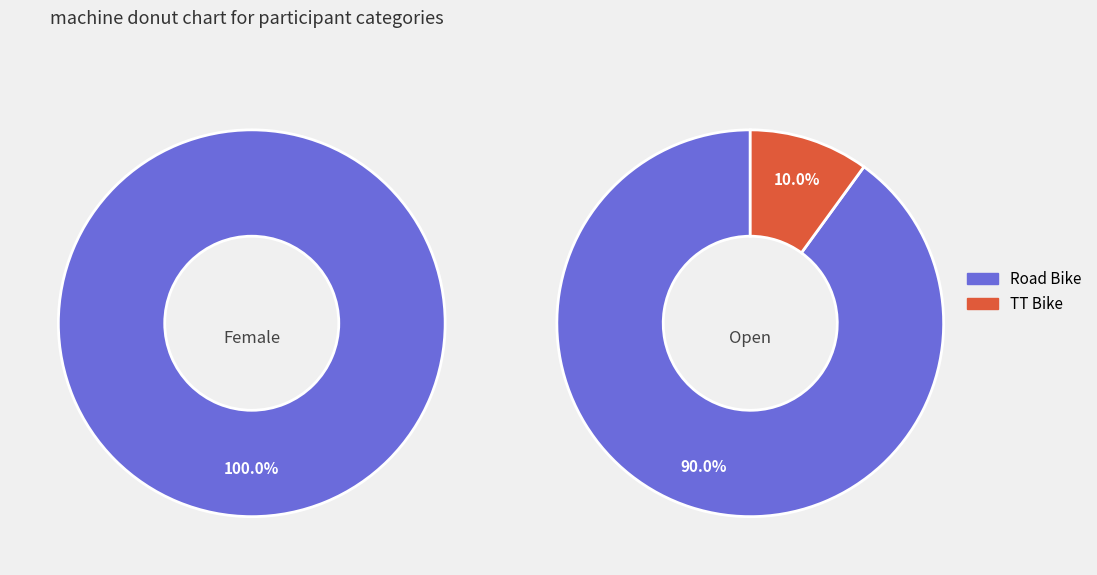

What is the total percentage of Road Bike and TT Bike?

100.0%